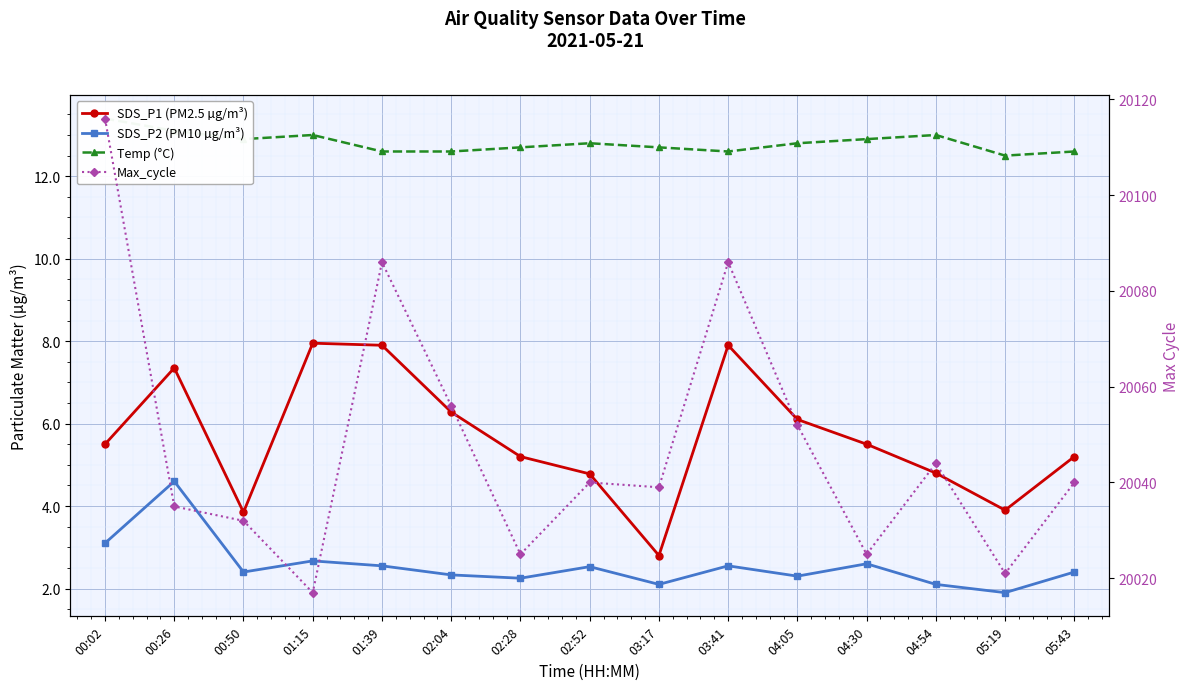

What is the label of the 5th point from the right?

04:05